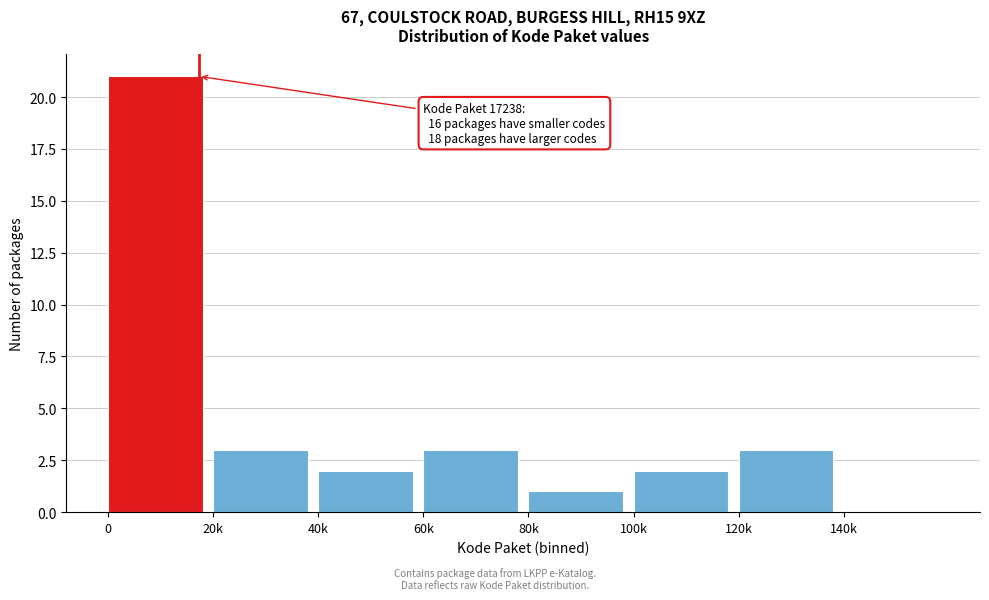

Reading left to right, transcribe all the data shown in this chart.

0=21	20k=3	40k=2	60k=3	80k=1	100k=2	120k=3	140k=0